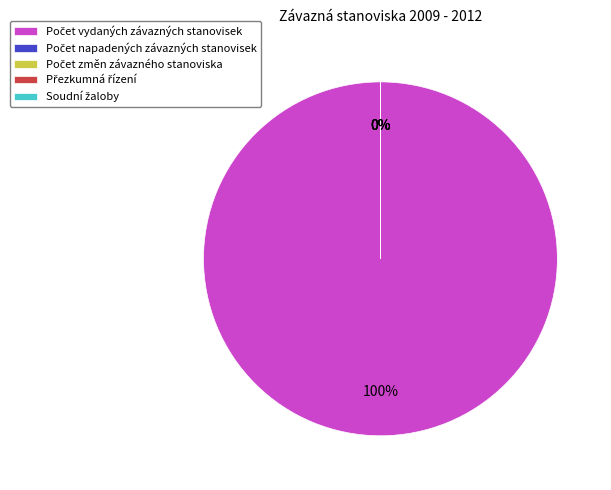

Is there any slice that represents more than half of the pie?

Yes